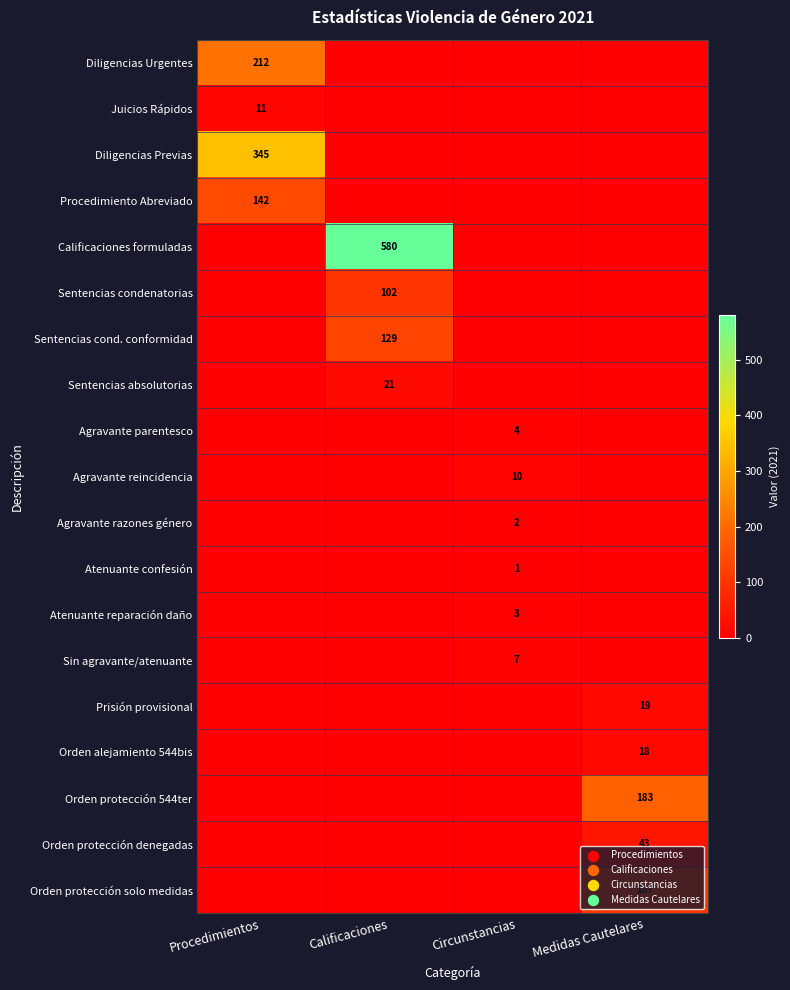

The value of Agravante parentesco at Circunstancias is 4. True or false?

True